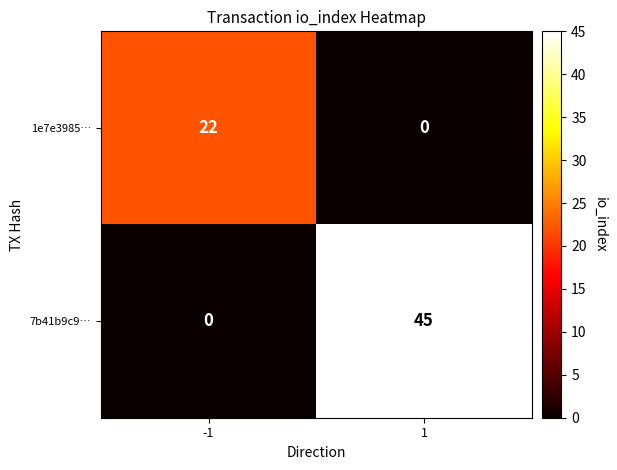

What is the average value of the 1e7e3985… series?

11